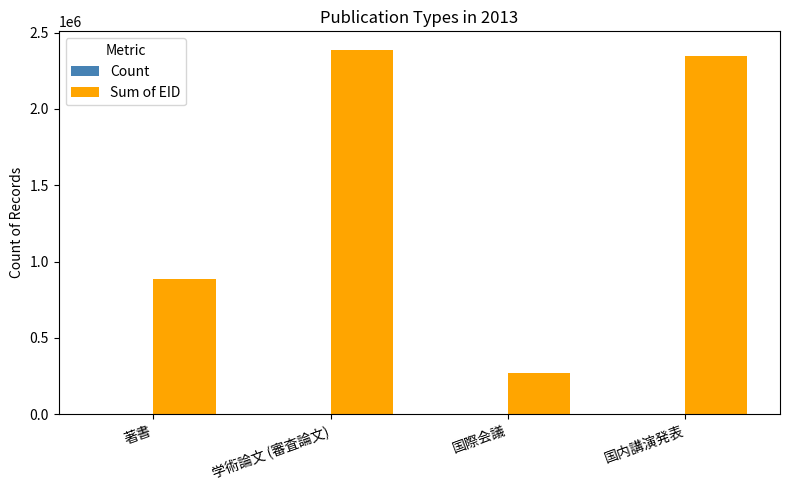

What is the maximum value for Sum of EID?

2389530